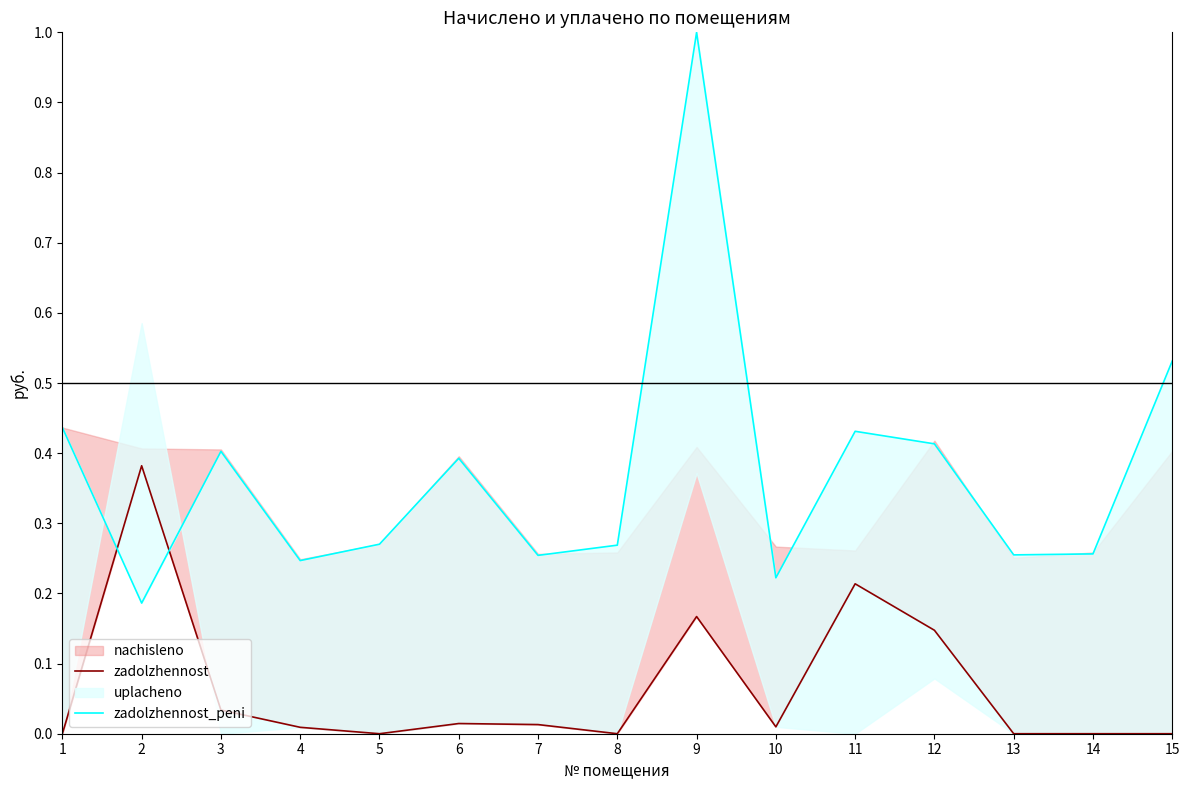

Where is the first local maximum for zadolzhennost?

2